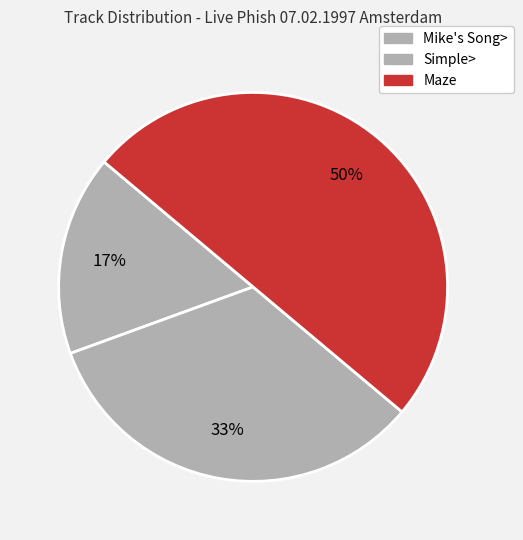

Rank the categories by value from lowest to highest.

Mike's Song>, Simple>, Maze